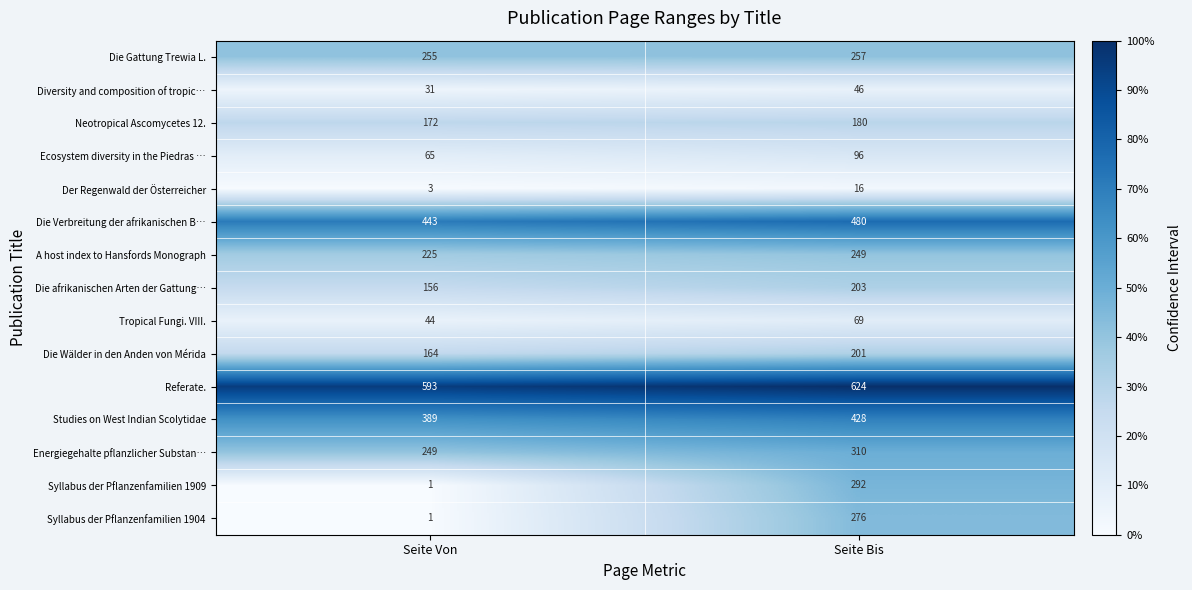

What is the difference between the Die Verbreitung der afrikanischen B… values at Seite Von and Seite Bis?

37